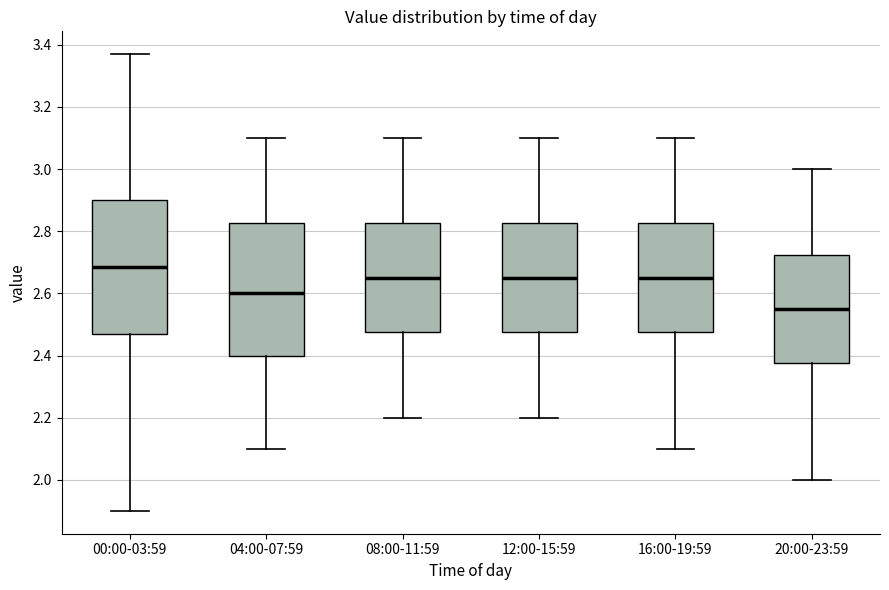

Which box has the lowest median line?

20:00-23:59